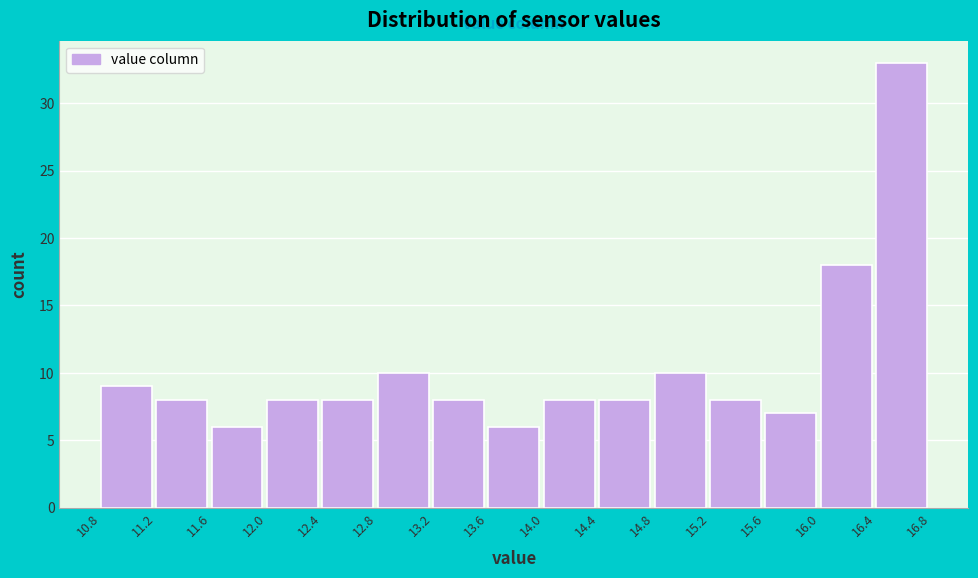

Reading left to right, transcribe this chart: for each bar, give the range it covers on the x-axis and its height. The values are not printed on the chart, so give them approximately, as read against the axis.

10.8 to 11.2: 9
11.2 to 11.6: 8
11.6 to 12.0: 6
12.0 to 12.4: 8
12.4 to 12.8: 8
12.8 to 13.2: 10
13.2 to 13.6: 8
13.6 to 14.0: 6
14.0 to 14.4: 8
14.4 to 14.8: 8
14.8 to 15.2: 10
15.2 to 15.6: 8
15.6 to 16.0: 7
16.0 to 16.4: 18
16.4 to 16.8: 33